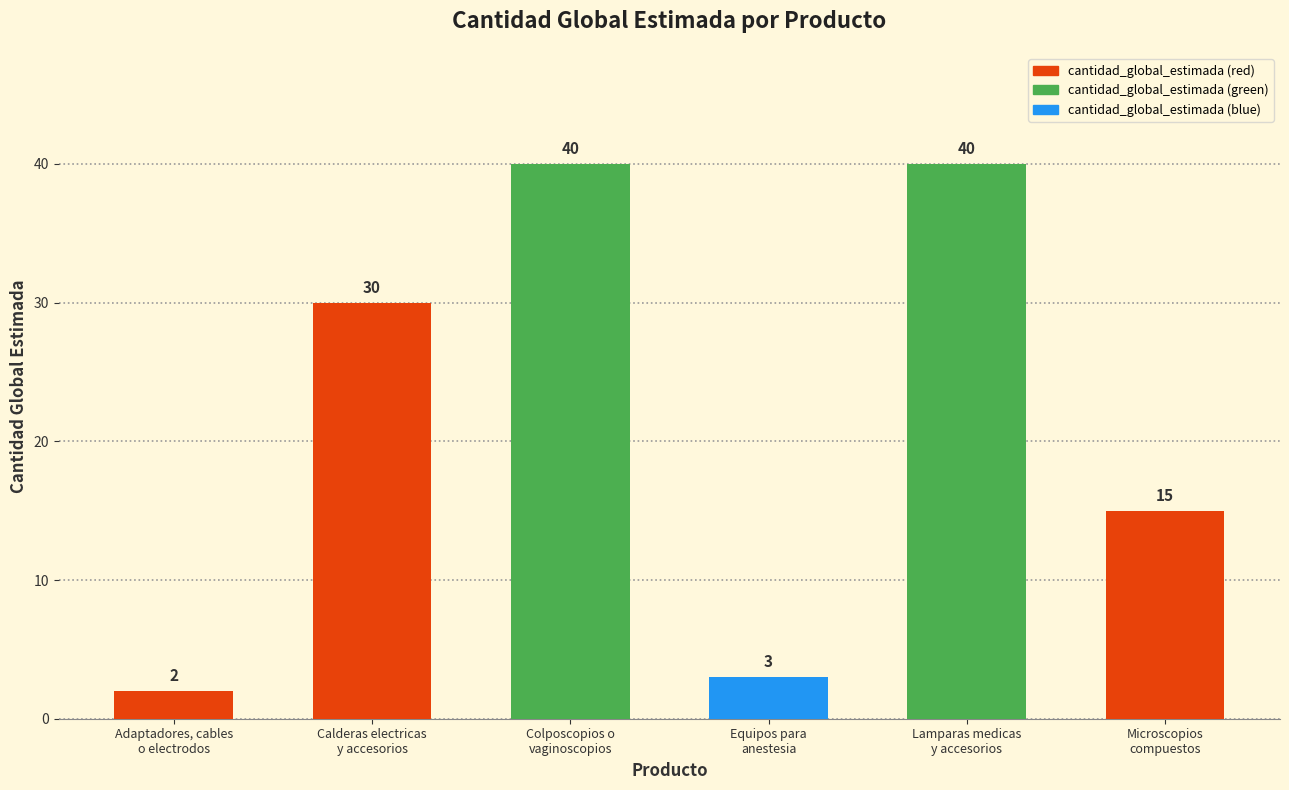

Reading left to right, transcribe all the data shown in this chart.

2	30	40	3	40	15